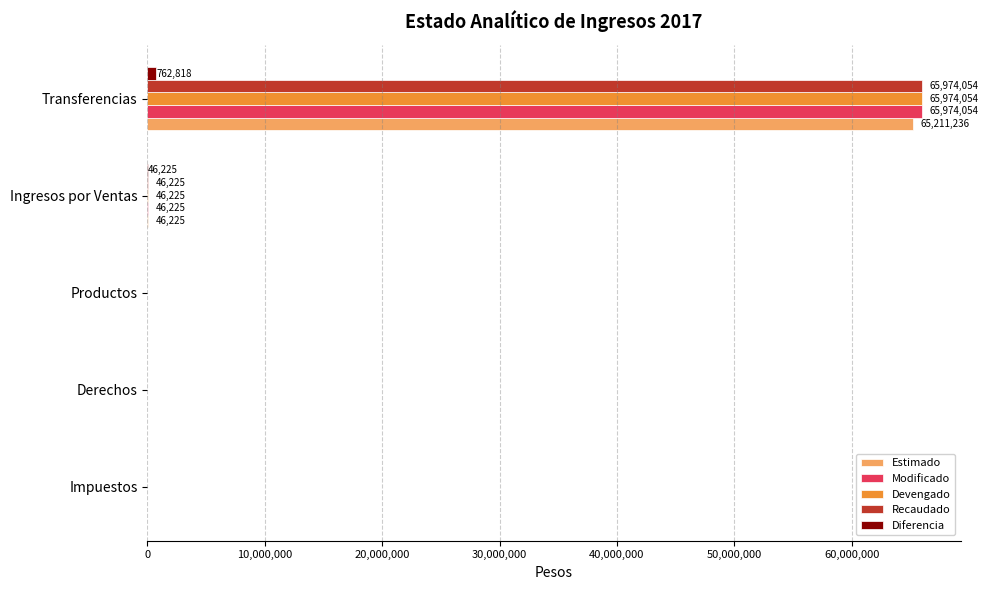

At which category does the chart reach its peak across all series?

Transferencias